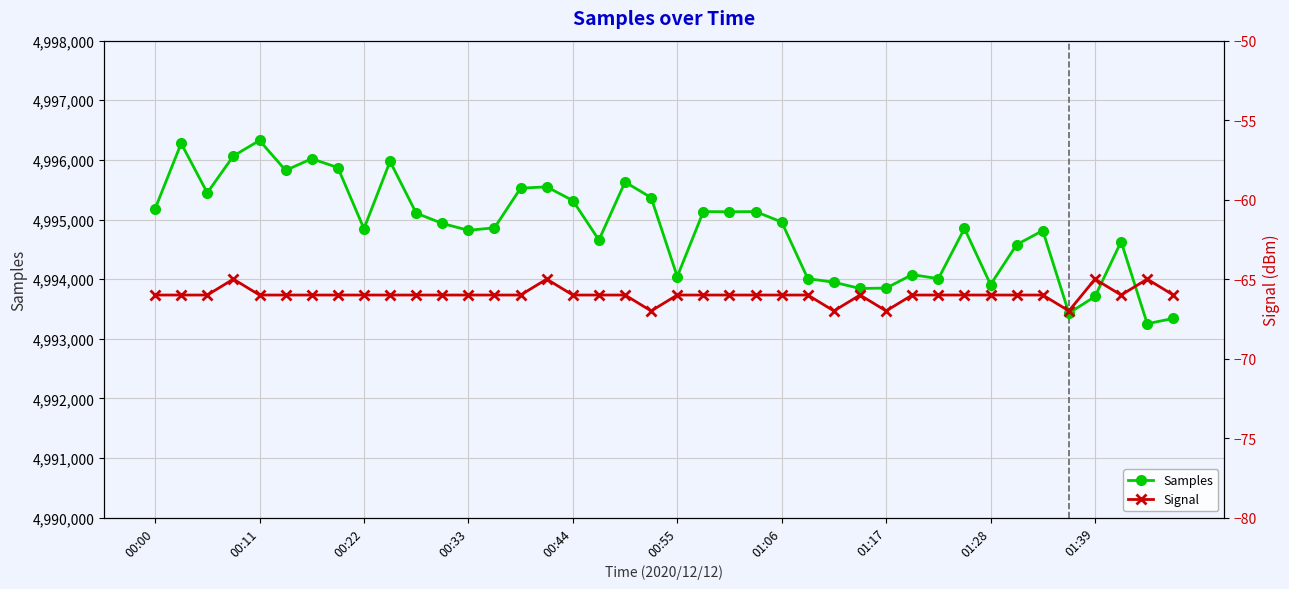

At which label is Signal closest to -66?

00:00